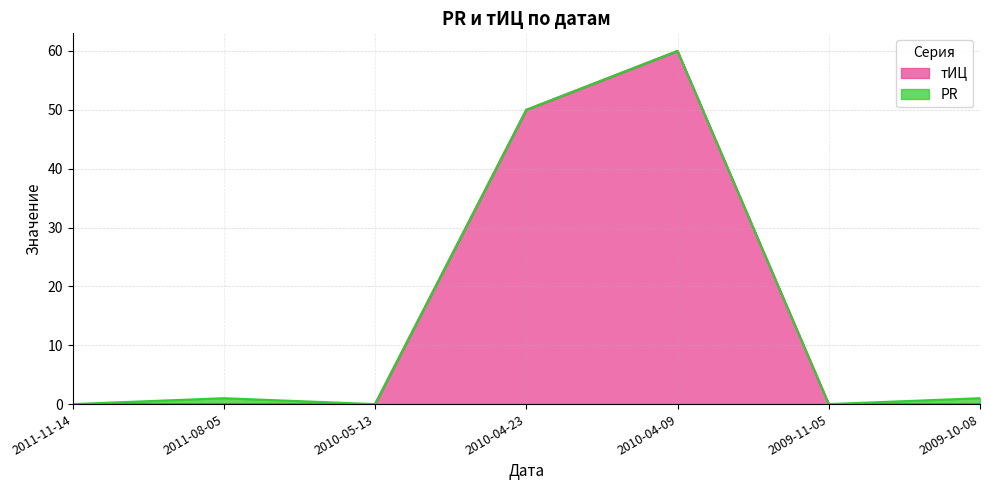

Rank the categories by value from highest to lowest.

2010-04-09, 2010-04-23, 2011-11-14, 2011-08-05, 2010-05-13, 2009-11-05, 2009-10-08